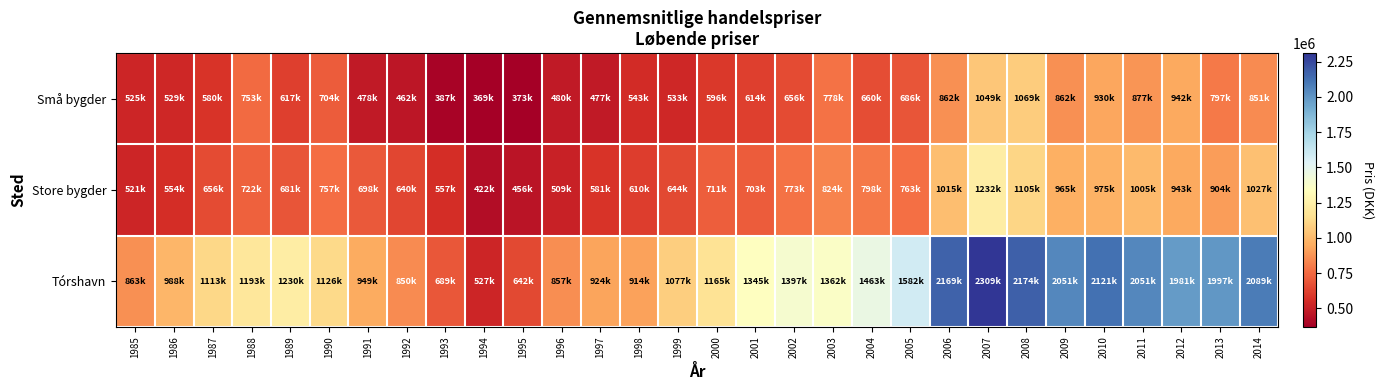

At which category is the sum across all series the highest?

2007